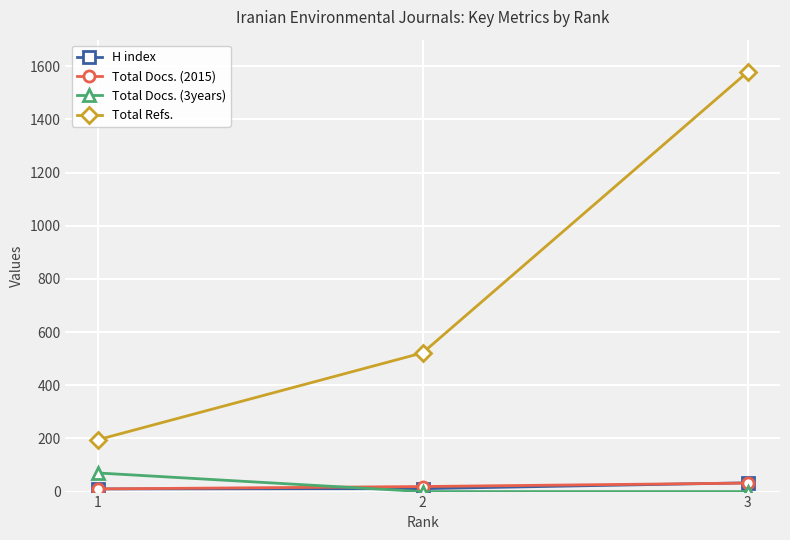

Which series changed the most between 2 and 3?

Total Refs.